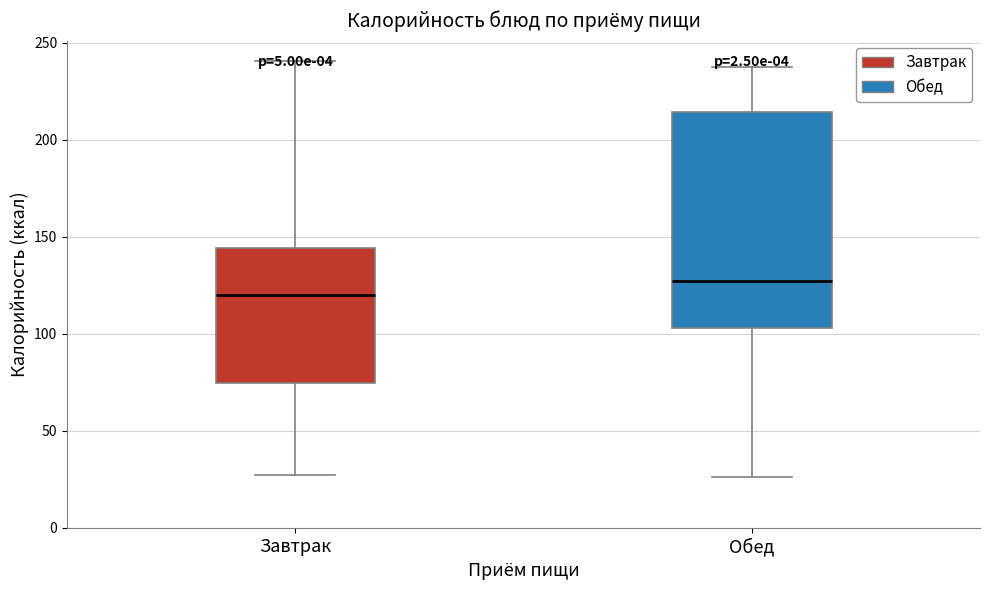

Comparing the boxes themselves (not the whiskers), which one is the tallest?

Обед